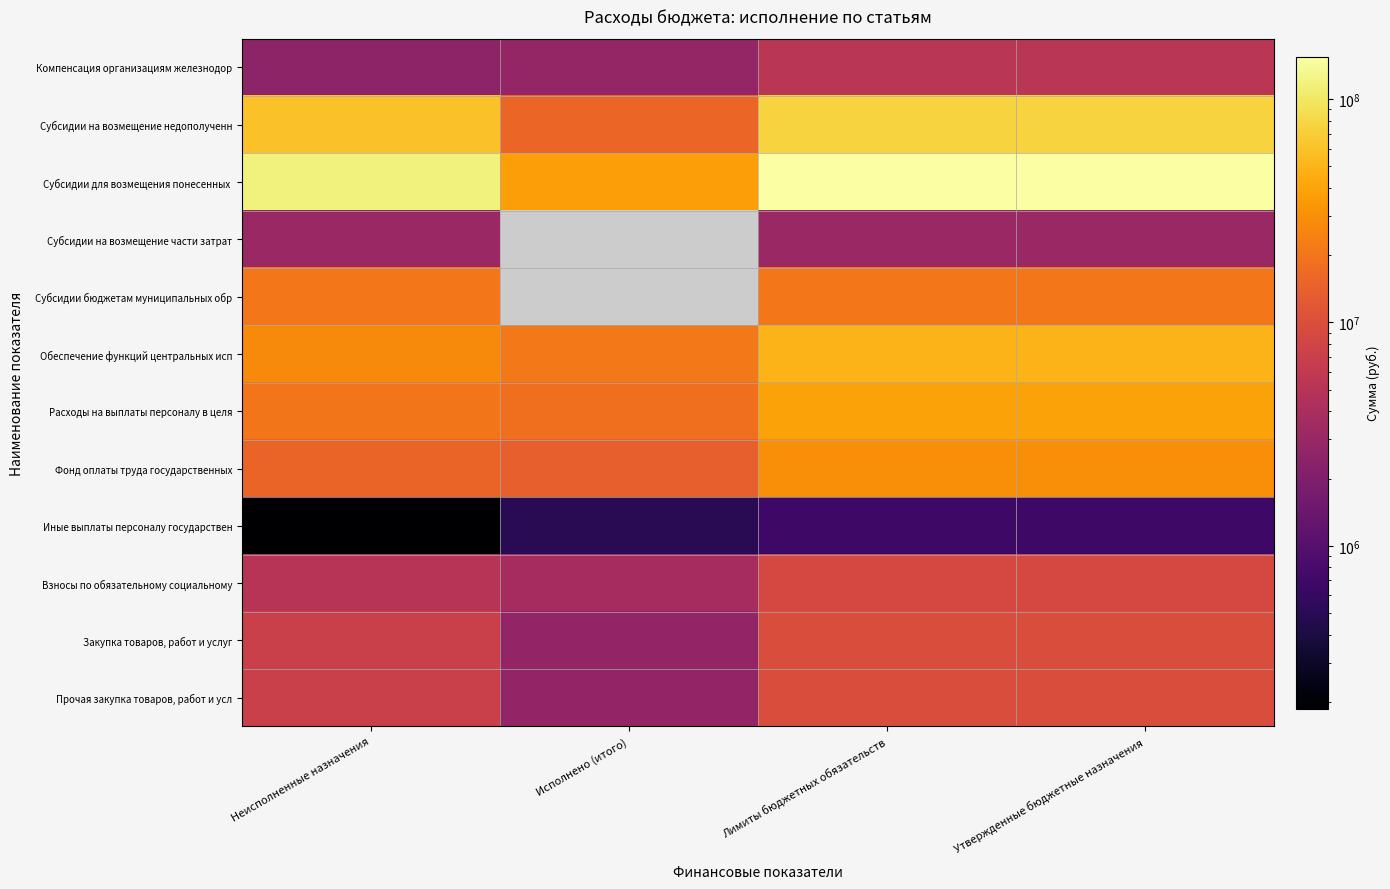

What is the sum of all Взносы по обязательному социальному values?

26457376.3